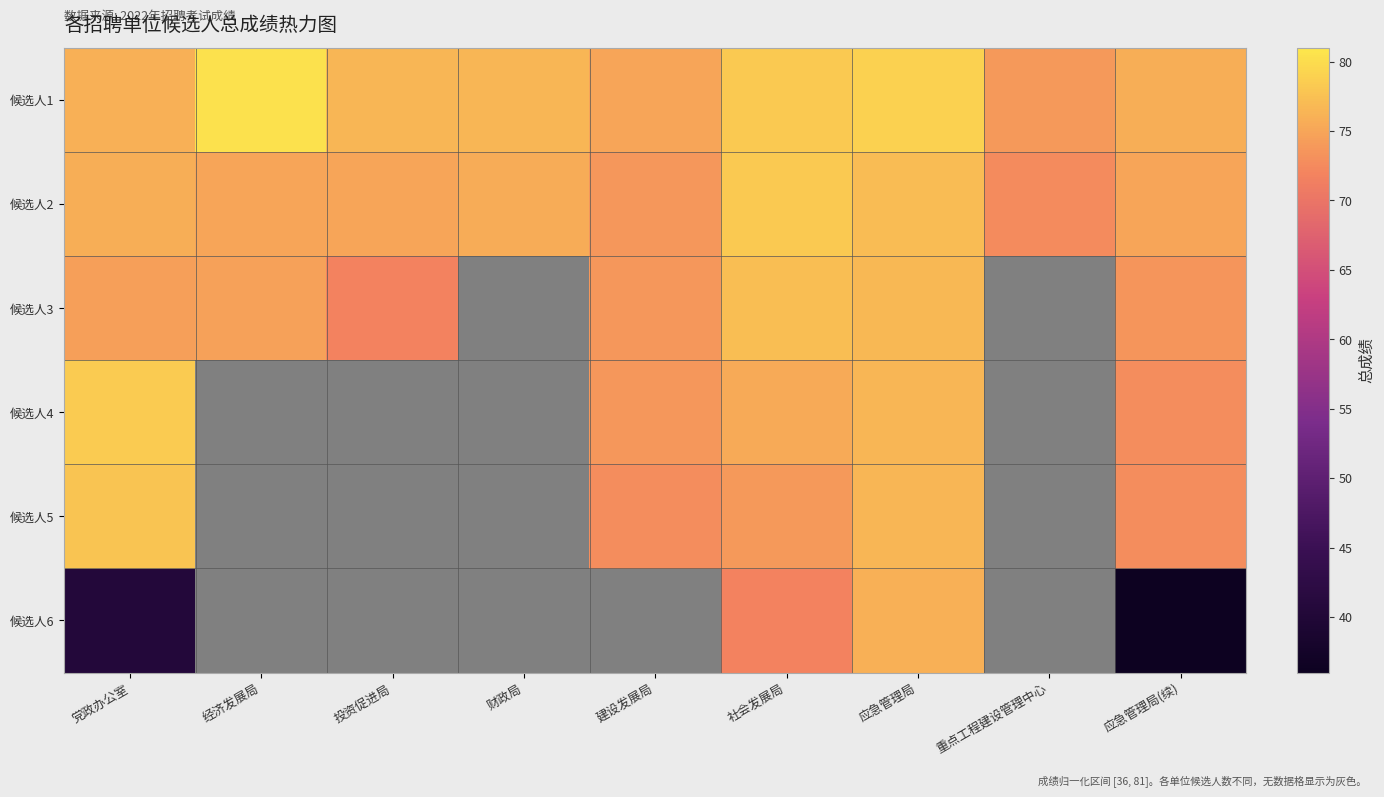

What is the difference between the highest and lowest values at 党政办公室?

38.1